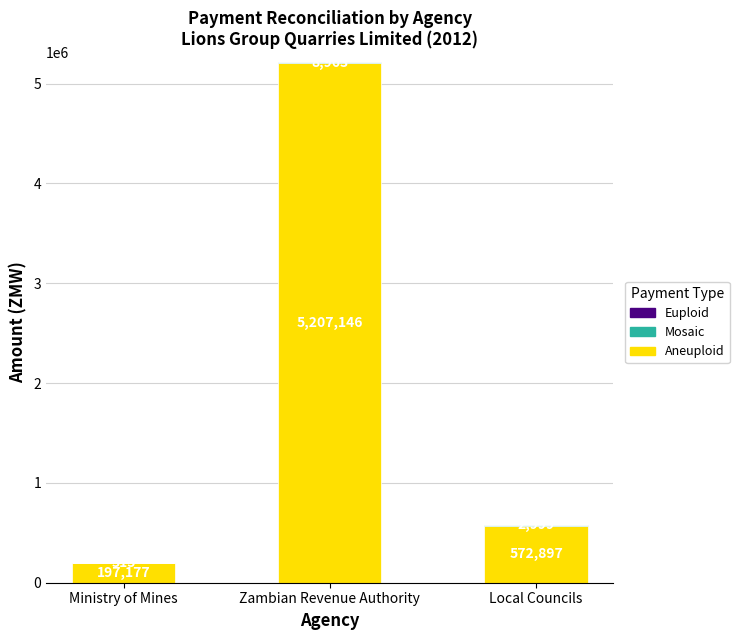

What is the total value across all series at Ministry of Mines?

197492